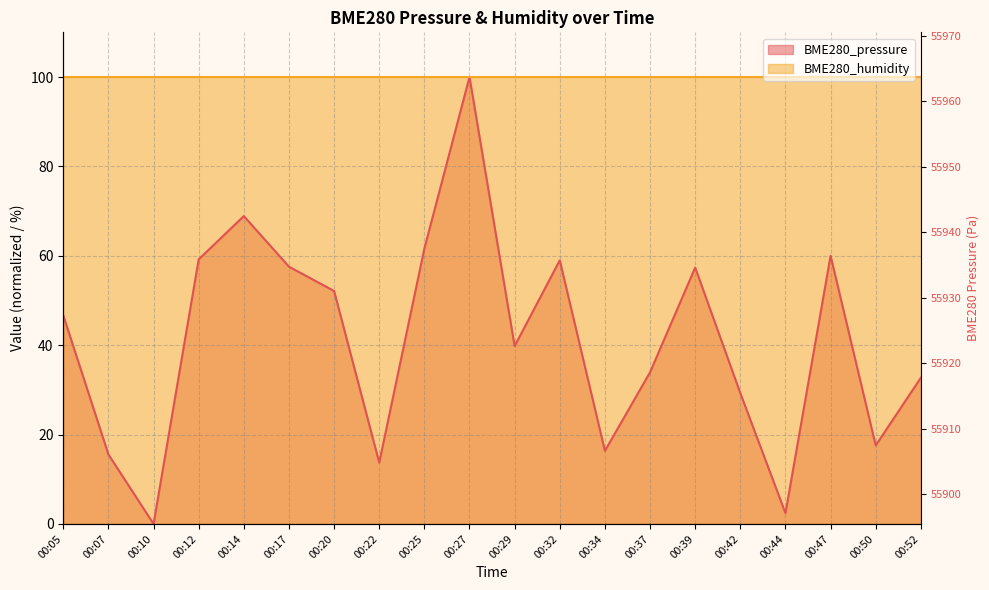

Read the value at 00:29.

39.8